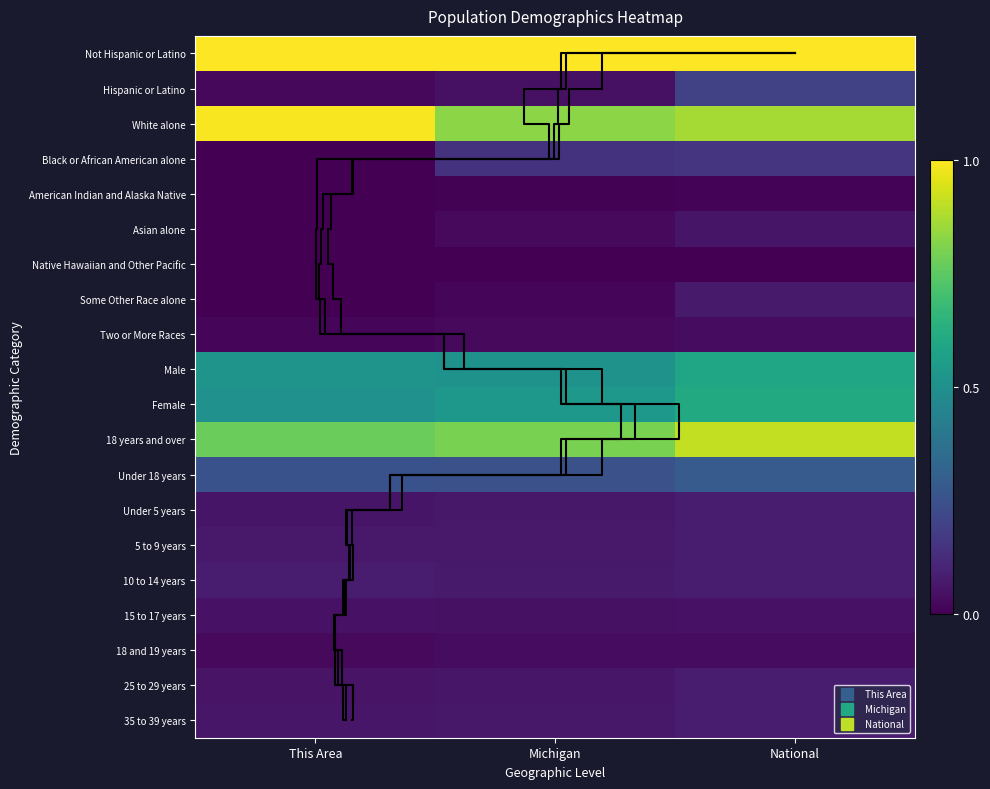

The 15 to 17 years series shows 0.0 at Michigan. True or false?

True